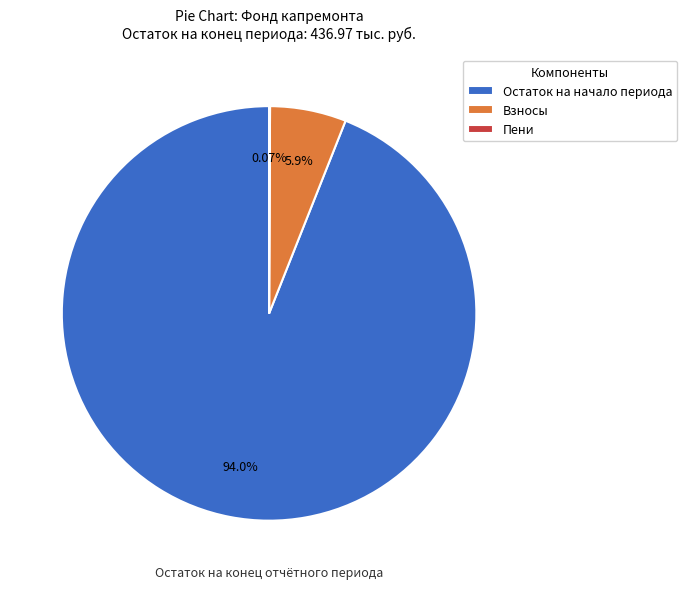

What is the majority slice?

Остаток на начало периода